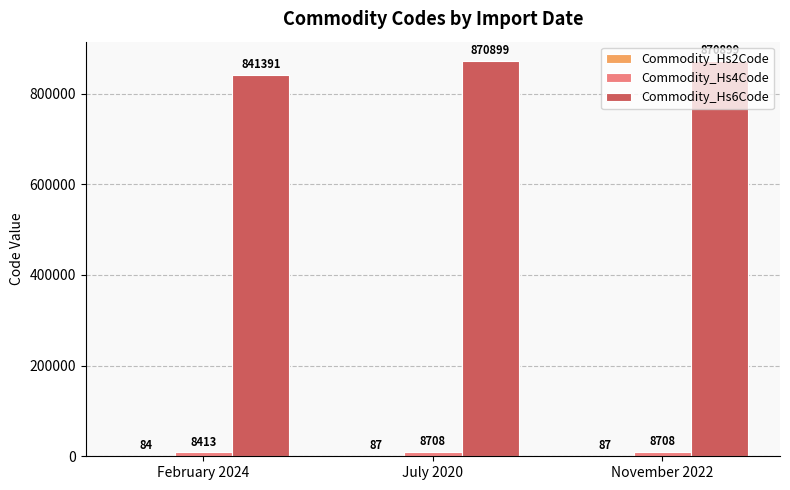

Between February 2024 and July 2020, which series saw the biggest shift?

Commodity_Hs6Code